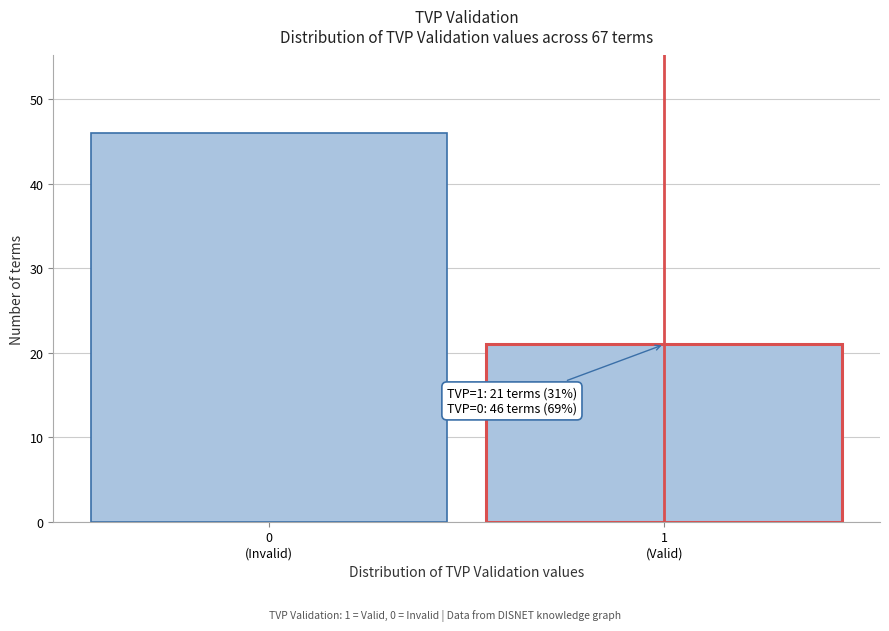

Reading left to right, extract all data points from this chart.

46	21